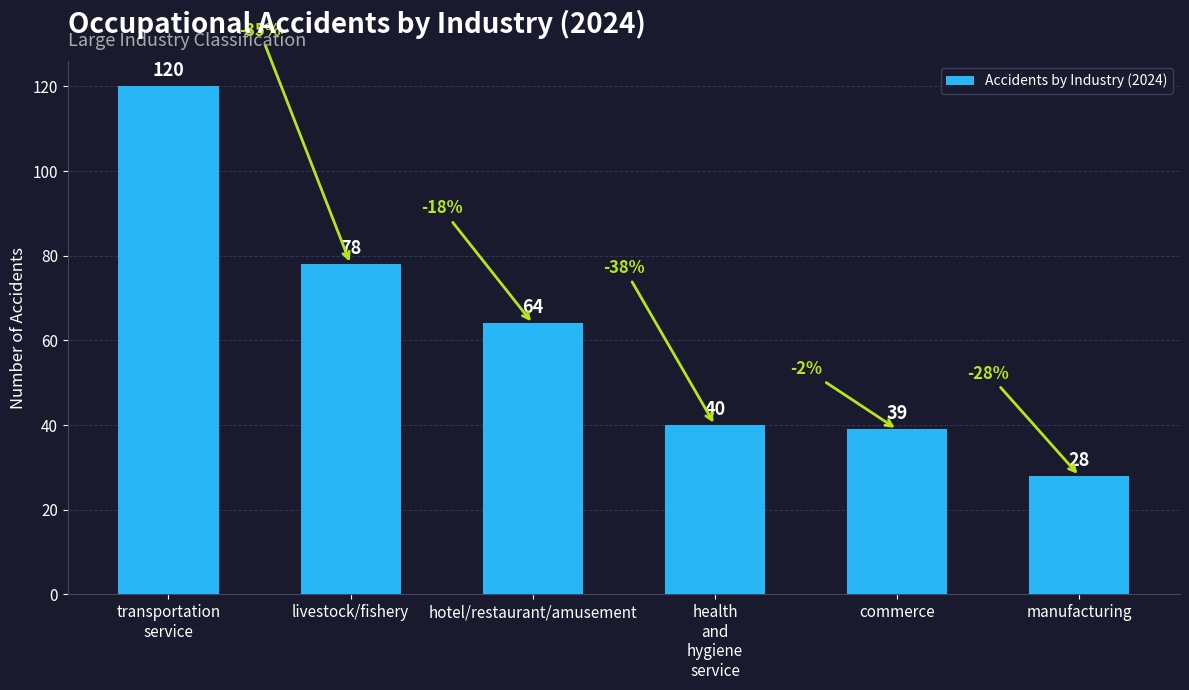

How many bars are there in total?

6